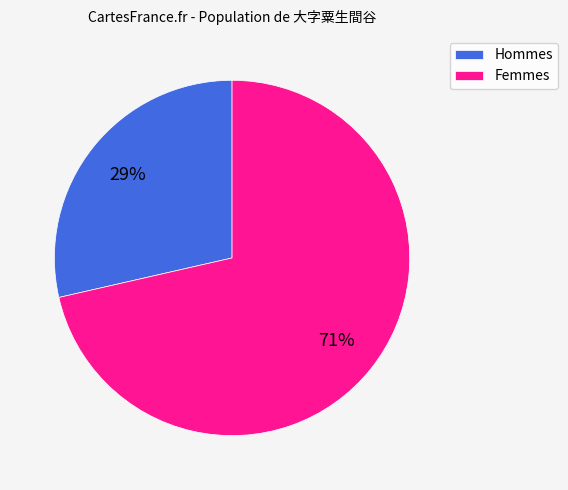

Between Femmes and Hommes, which is larger?

Femmes